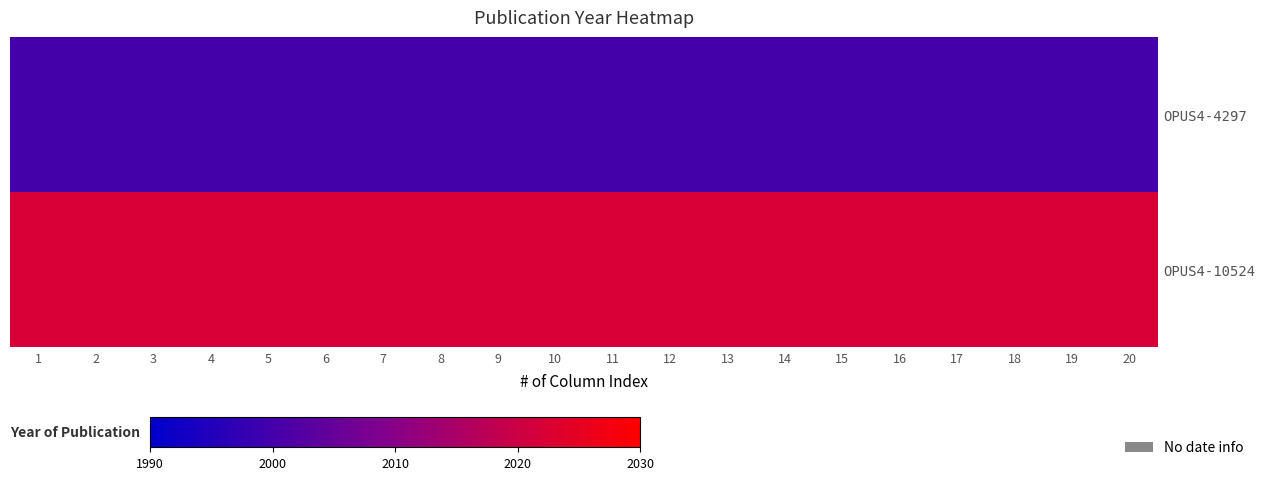

At which category does the chart reach its peak across all series?

1